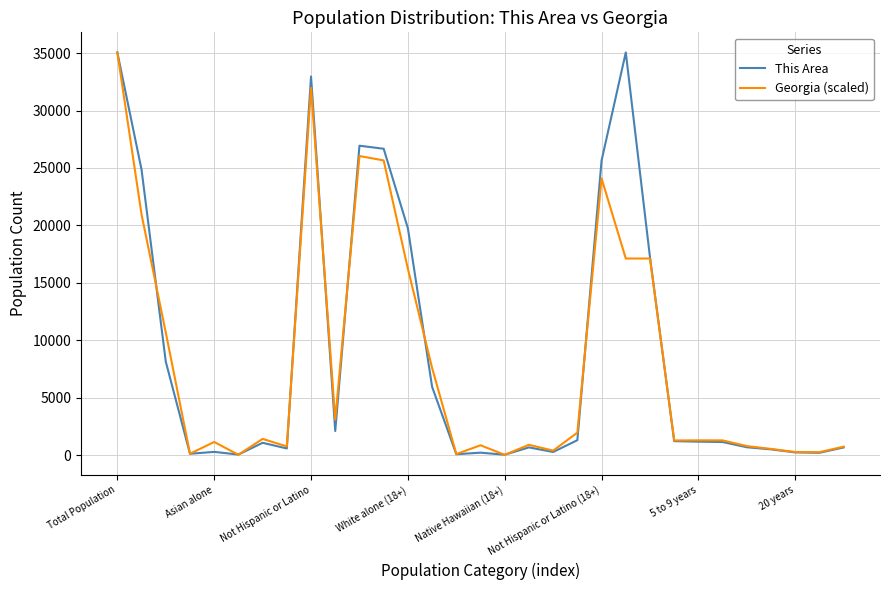

What is the maximum value shown in the chart?

35058.0